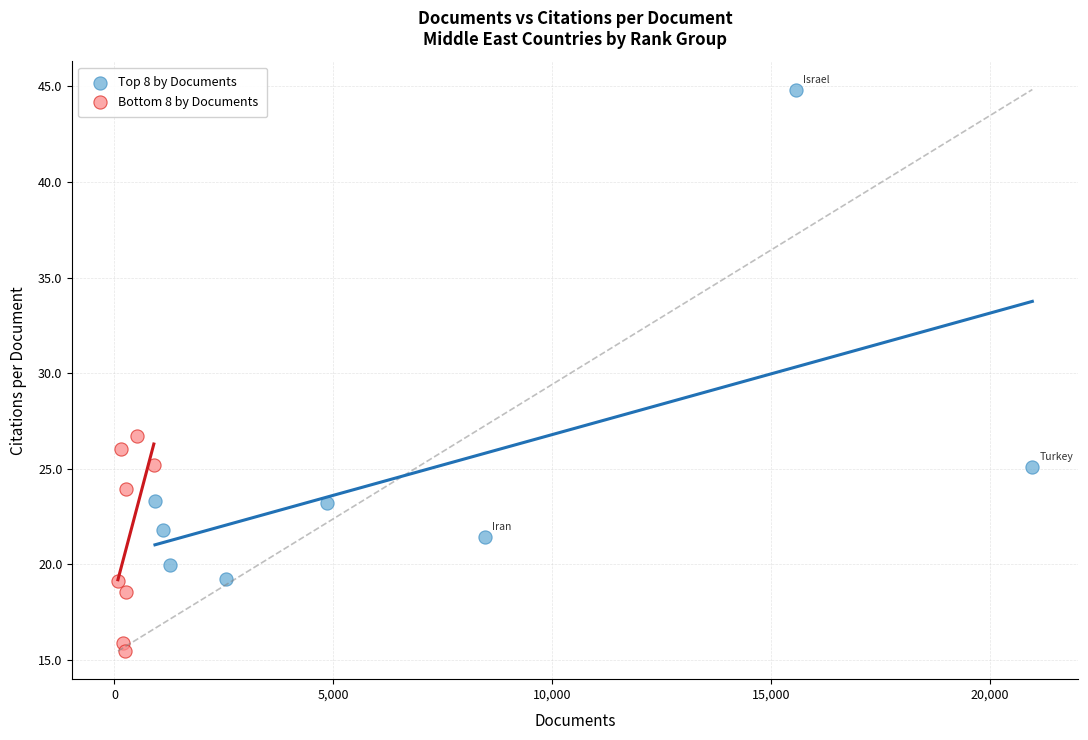

Which series has the widest spread of Y values?

Top 8 by Documents